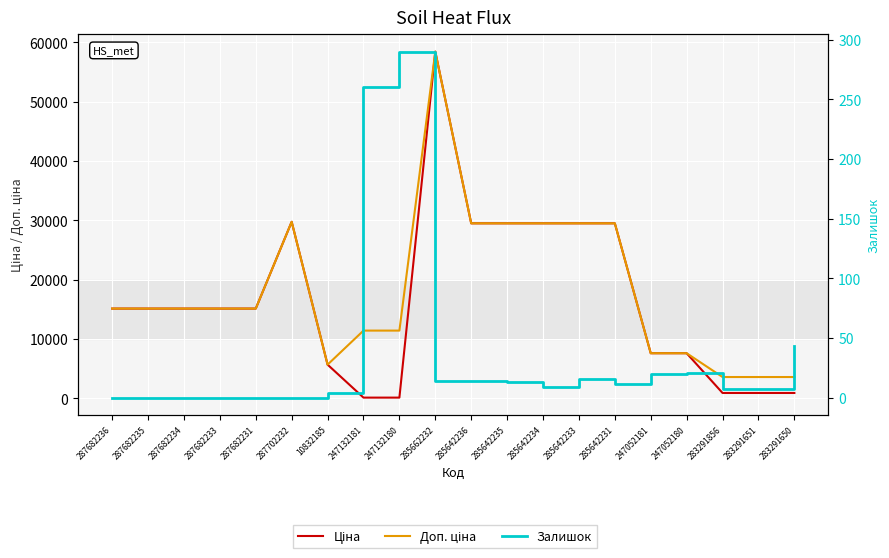

Reading left to right, what are all the values shown in this chart?

Ціна: 287682236=15120.0	287682235=15120.0	287682234=15120.0	287682233=15120.0	287682231=15120.0	287702232=29747.2	10832185=5673.8	247132181=114.1	247132180=114.1	285662232=58426.5	285642236=29491.5	285642235=29491.5	285642234=29491.5	285642233=29491.5	285642231=29491.5	247052181=7596.5	247052180=7596.5	283291856=895.9	283291651=895.9	283291650=895.9
Доп. ціна: 287682236=15120.0	287682235=15120.0	287682234=15120.0	287682233=15120.0	287682231=15120.0	287702232=29747.2	10832185=5673.8	247132181=11410.0	247132180=11410.0	285662232=58426.5	285642236=29491.5	285642235=29491.5	285642234=29491.5	285642233=29491.5	285642231=29491.5	247052181=7596.5	247052180=7596.5	283291856=3583.6	283291651=3583.6	283291650=3583.6
Залишок: 287682236=0.0	287682235=0.0	287682234=0.0	287682233=0.0	287682231=0.0	287702232=0.0	10832185=4.0	247132181=260.0	247132180=290.0	285662232=14.0	285642236=14.0	285642235=13.0	285642234=9.0	285642233=16.0	285642231=11.0	247052181=20.0	247052180=21.0	283291856=7.0	283291651=7.0	283291650=43.0